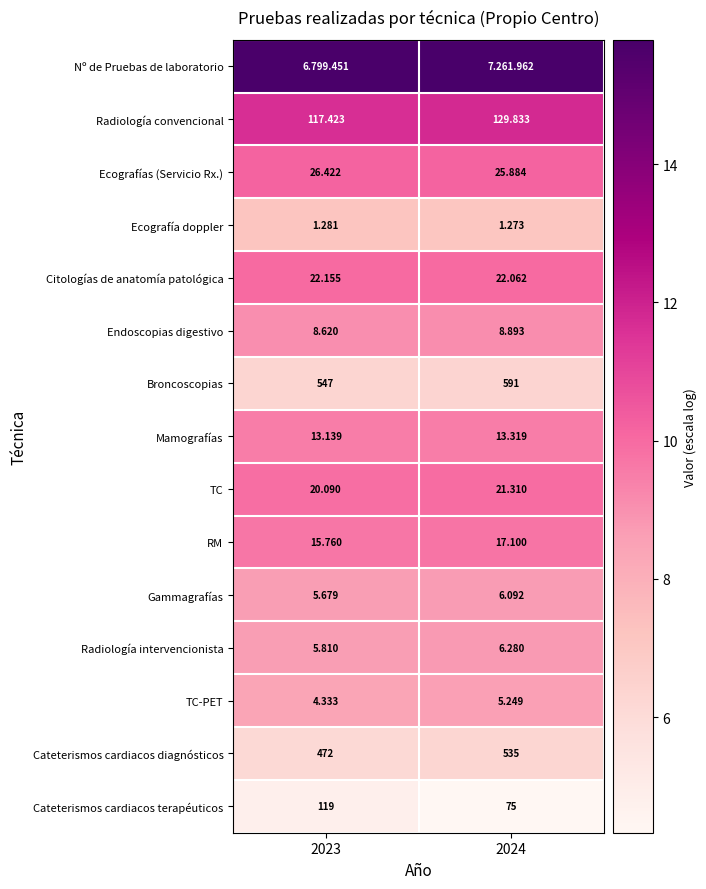

The value of Radiología intervencionista at 2024 is 8.7. True or false?

True